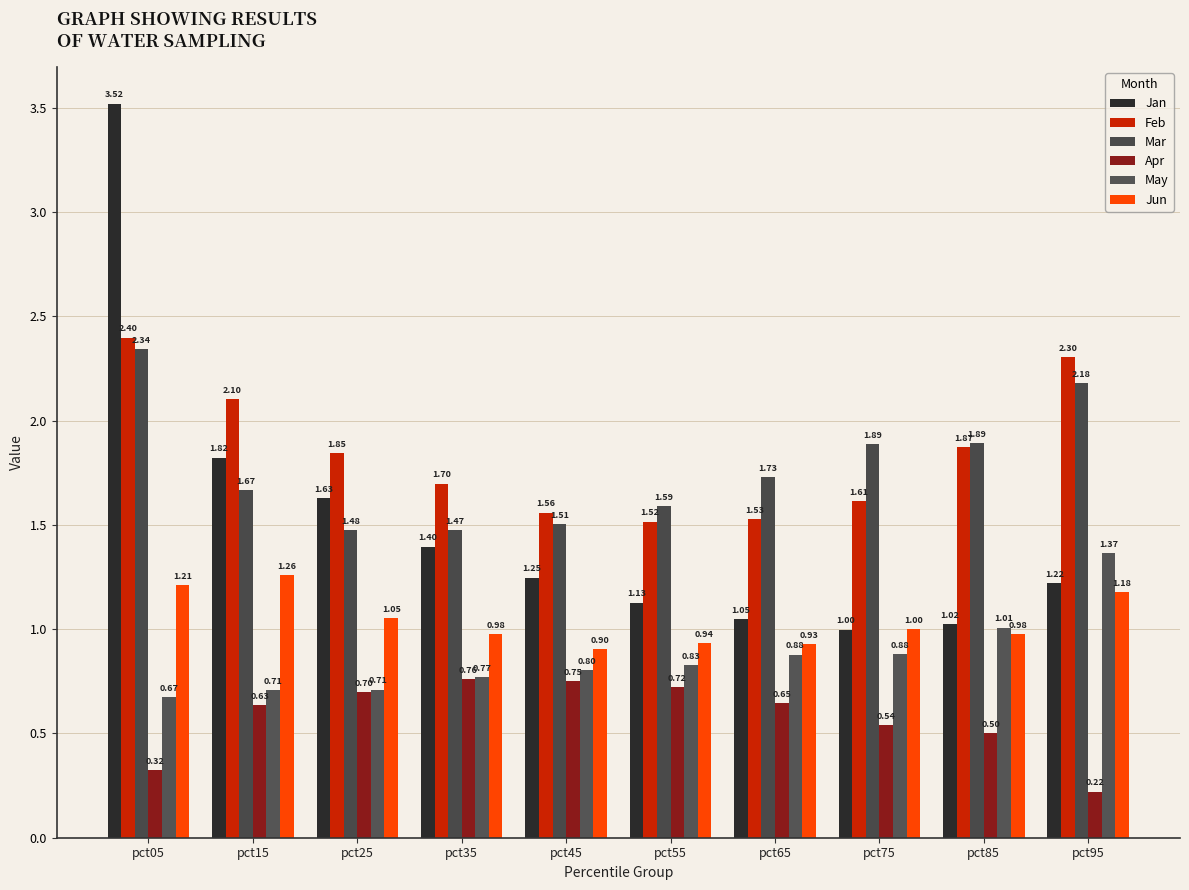

Reading left to right, list all the values displayed in this chart.

Jan: 3.5	1.8	1.6	1.4	1.2	1.1	1.0	1.0	1.0	1.2
Feb: 2.4	2.1	1.8	1.7	1.6	1.5	1.5	1.6	1.9	2.3
Mar: 2.3	1.7	1.5	1.5	1.5	1.6	1.7	1.9	1.9	2.2
Apr: 0.3	0.6	0.7	0.8	0.8	0.7	0.6	0.5	0.5	0.2
May: 0.7	0.7	0.7	0.8	0.8	0.8	0.9	0.9	1.0	1.4
Jun: 1.2	1.3	1.1	1.0	0.9	0.9	0.9	1.0	1.0	1.2